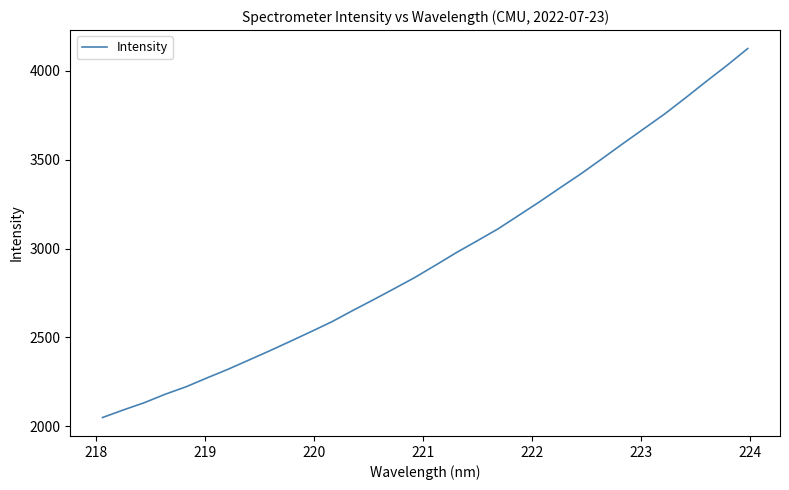

What is the greatest value displayed?

4125.7